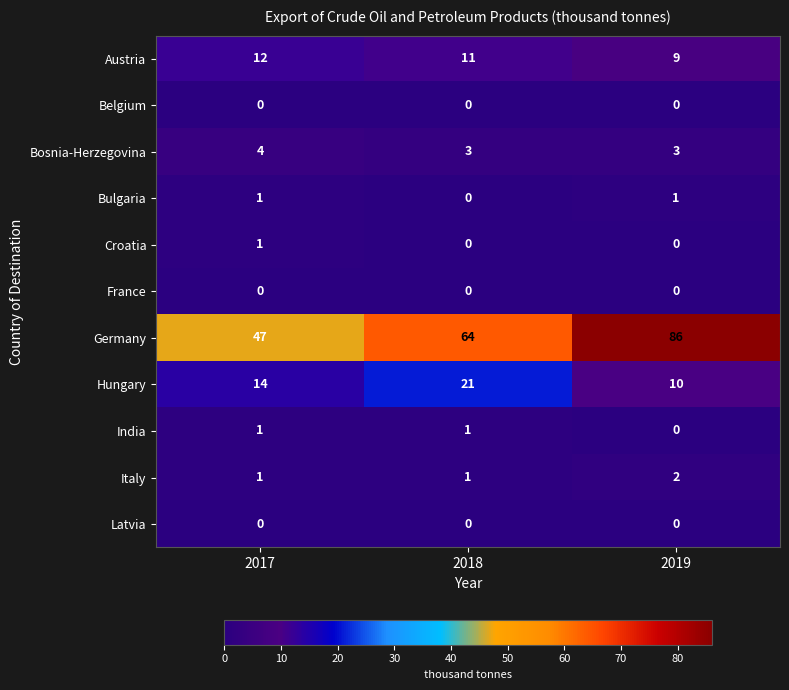

Which series has the largest total across all categories?

Germany